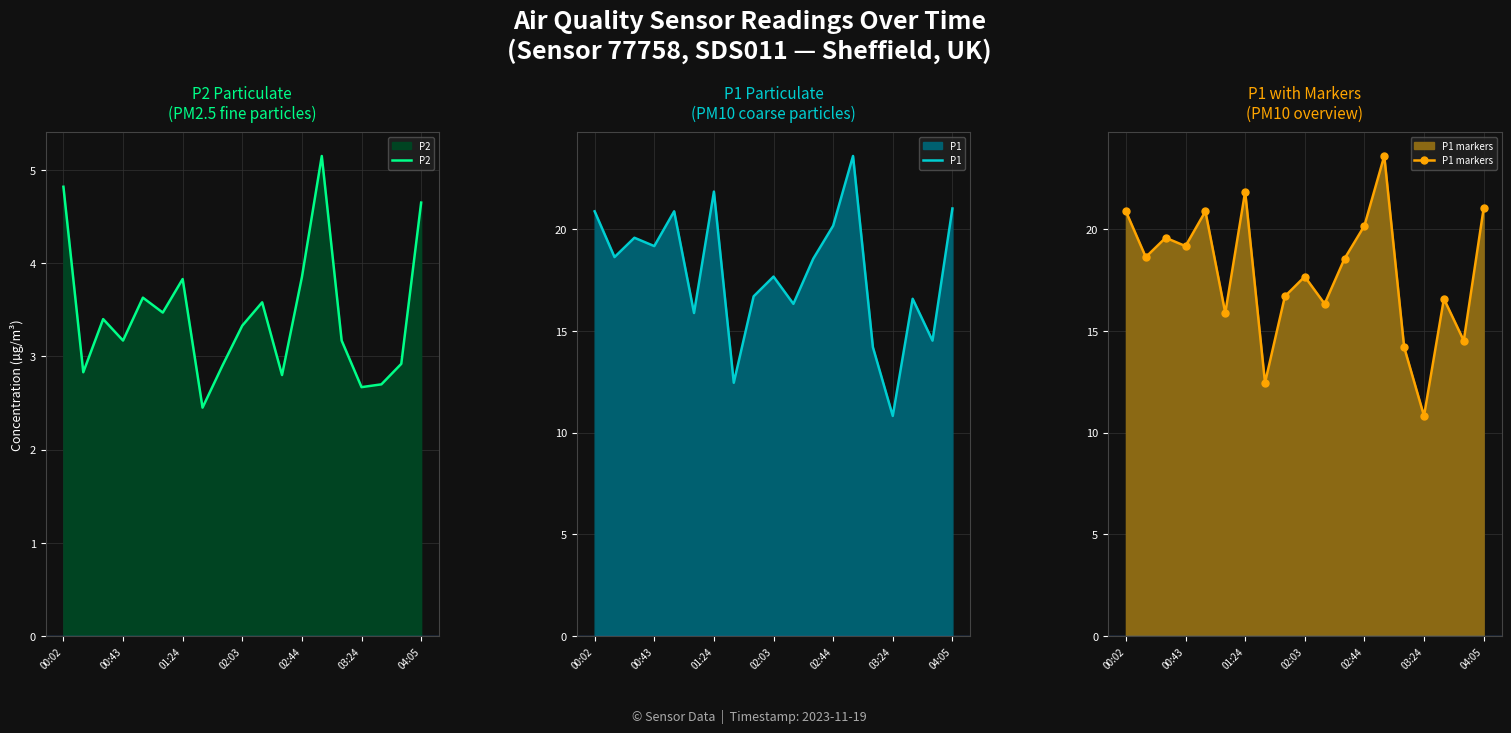

Reading left to right, extract all data points from this chart.

P2: 4.8	2.8	3.4	3.2	3.6	3.5	3.8	2.5	2.9	3.3	3.6	2.8	3.9	5.2	3.2	2.7	2.7	2.9	4.7
P1: 20.9	18.6	19.6	19.2	20.9	15.9	21.9	12.4	16.7	17.7	16.3	18.6	20.2	23.6	14.2	10.8	16.6	14.5	21.0
P1 markers: 20.9	18.6	19.6	19.2	20.9	15.9	21.9	12.4	16.7	17.7	16.3	18.6	20.2	23.6	14.2	10.8	16.6	14.5	21.0